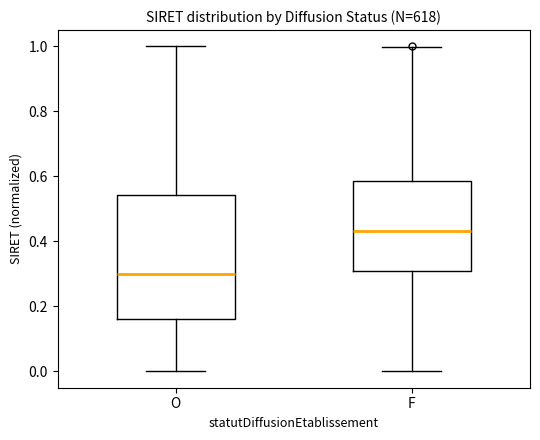

Reading left to right, read every box against the y-axis: the position of its median line, the range the box covers, and the ends of its whiskers. The values are not printed on the chart, so give them approximately, as read against the axis.

O: median 0.30, box 0.16 to 0.54, whiskers 0.00 to 1.00
F: median 0.44, box 0.30 to 0.58, whiskers 0.00 to 1.00